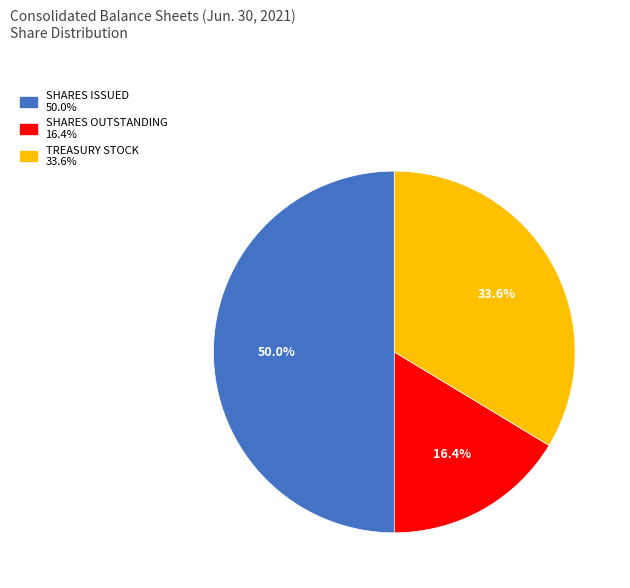

Which slice is the smallest?

Common stock, shares outstanding